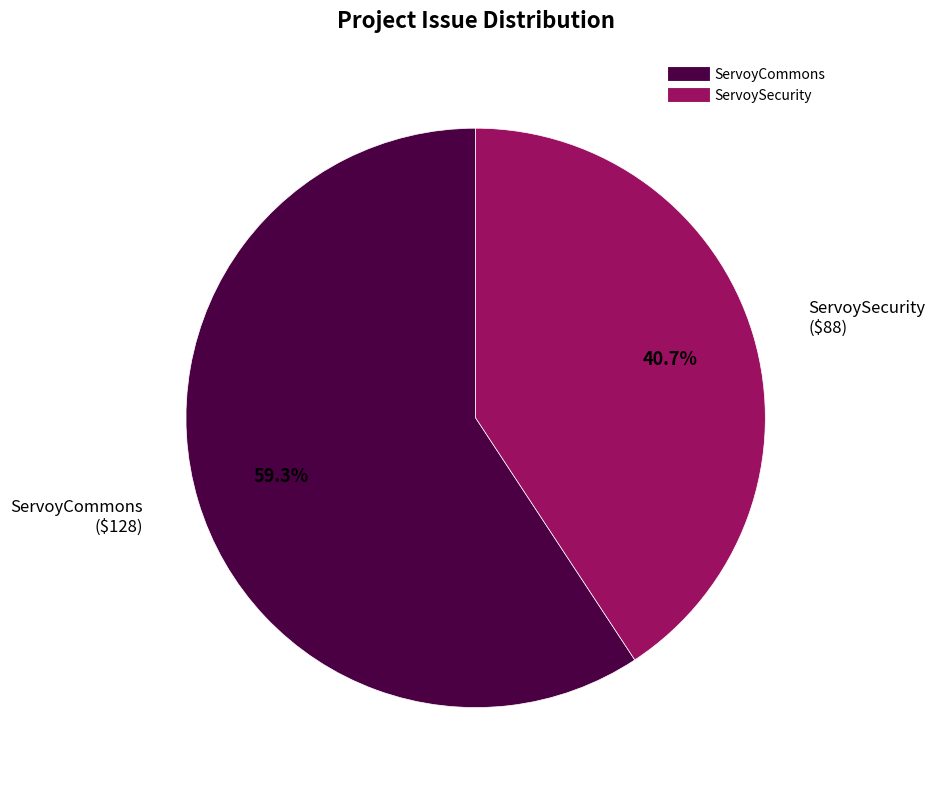

What is the ratio of the value at ServoySecurity to the value at ServoyCommons?

0.7